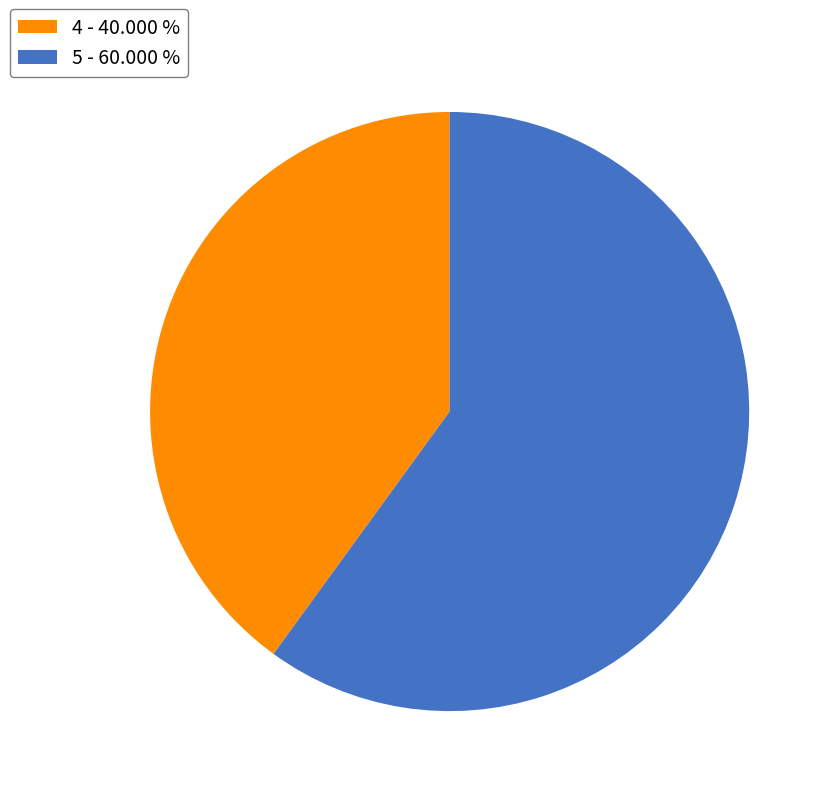

Approximately how many times larger is the value at 5 - 60.000 % compared to 4 - 40.000 %?

1.5